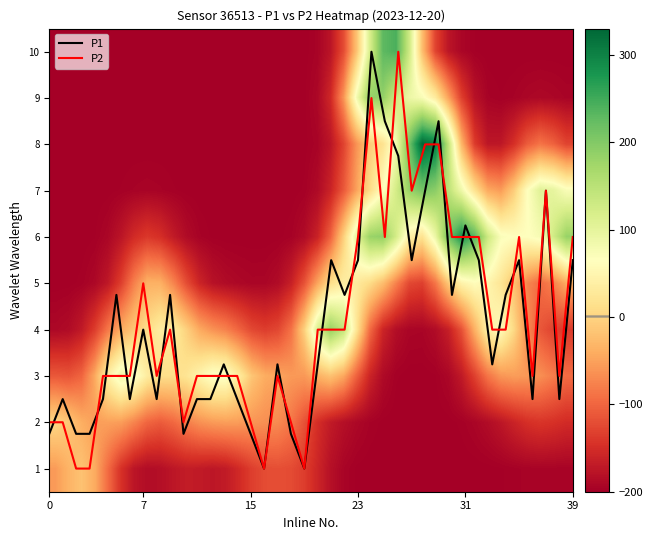

Which series has the largest total across all categories?

P2